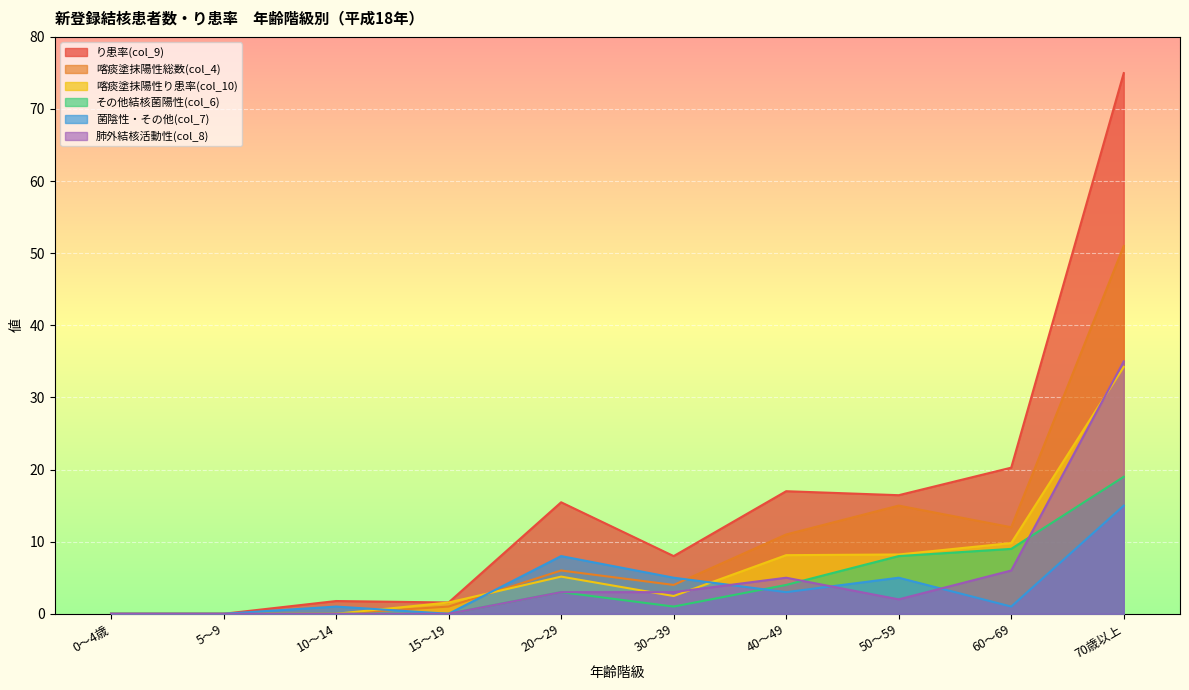

What is the greatest value displayed?

75.0